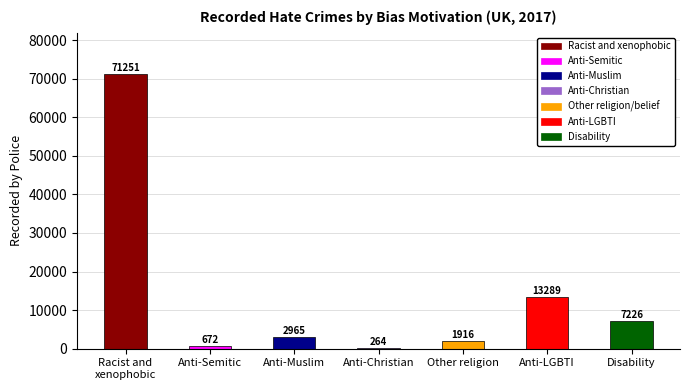

Are the bars horizontal?

No